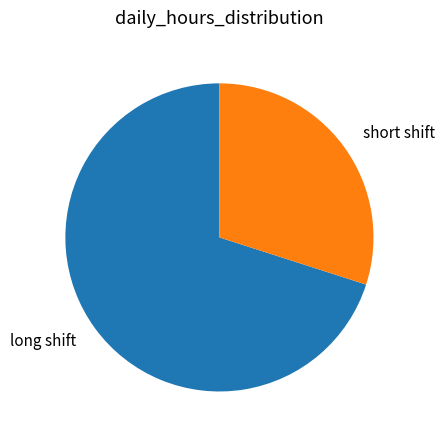

Which category has the biggest portion of the pie?

long shift